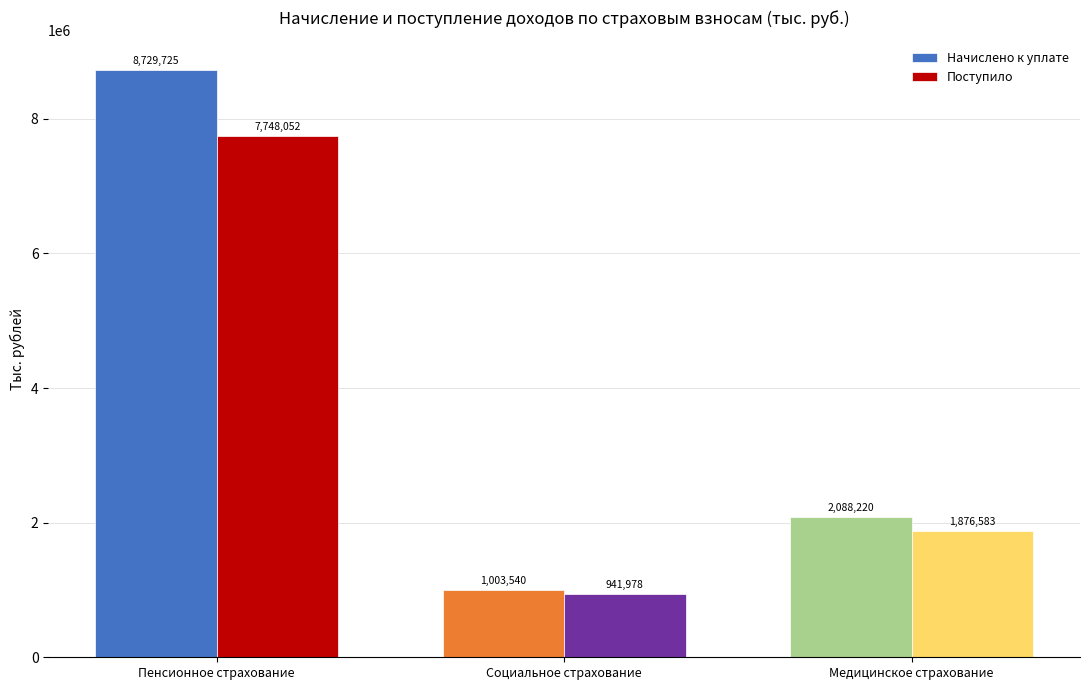

Reading left to right, transcribe all the data shown in this chart.

Начислено к уплате: Пенсионное страхование=8729725	Социальное страхование=1003540	Медицинское страхование=2088220
Поступило: Пенсионное страхование=7748052	Социальное страхование=941978	Медицинское страхование=1876583